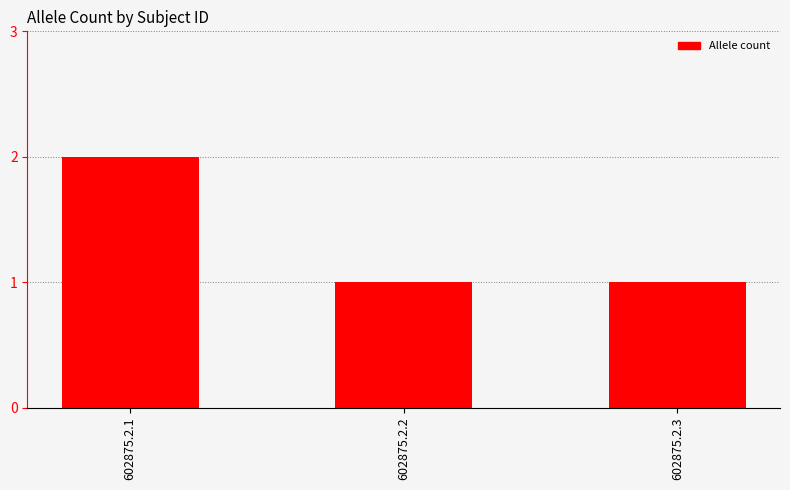

What is the ratio of the value at 602875.2.2 to the value at 602875.2.1?

0.5